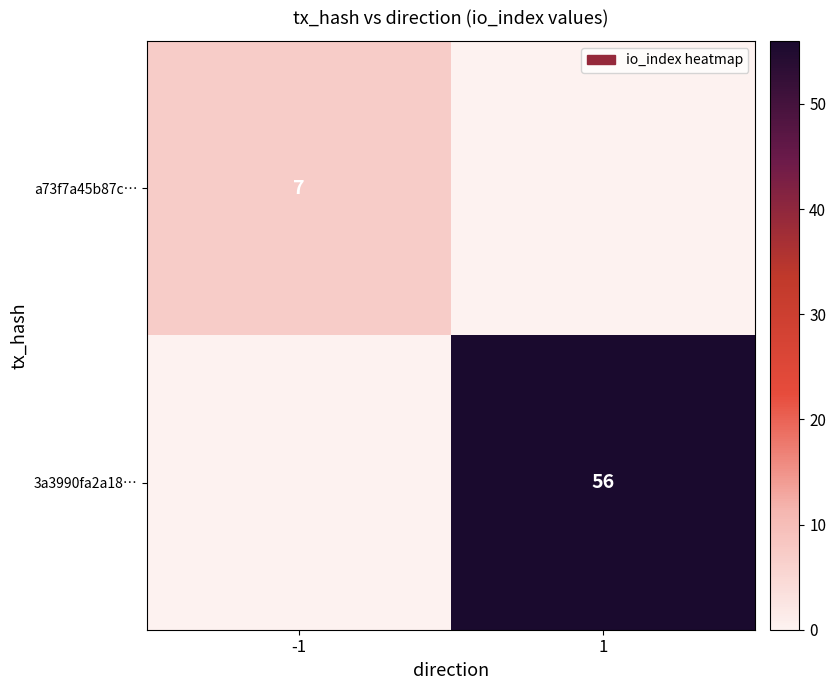

Is the value of 3a3990fa2a18… at 1 greater than the value of a73f7a45b87c… at -1?

Yes